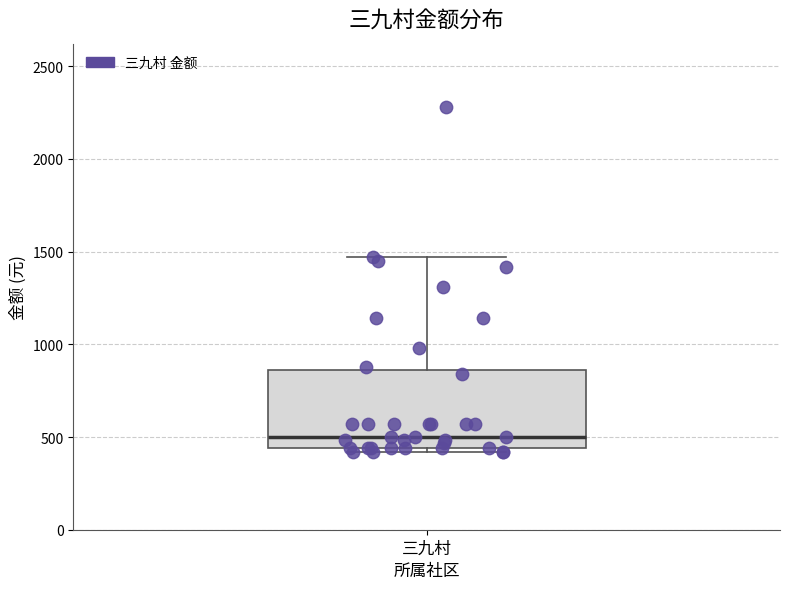

Transcribe this box plot: give where the median line is, the range the box spans, and where the two whiskers end, as read against the y-axis. The values are not printed on the chart, so give them approximately, as read against the axis.

median 500, box 450 to 850, whiskers 400 to 1450